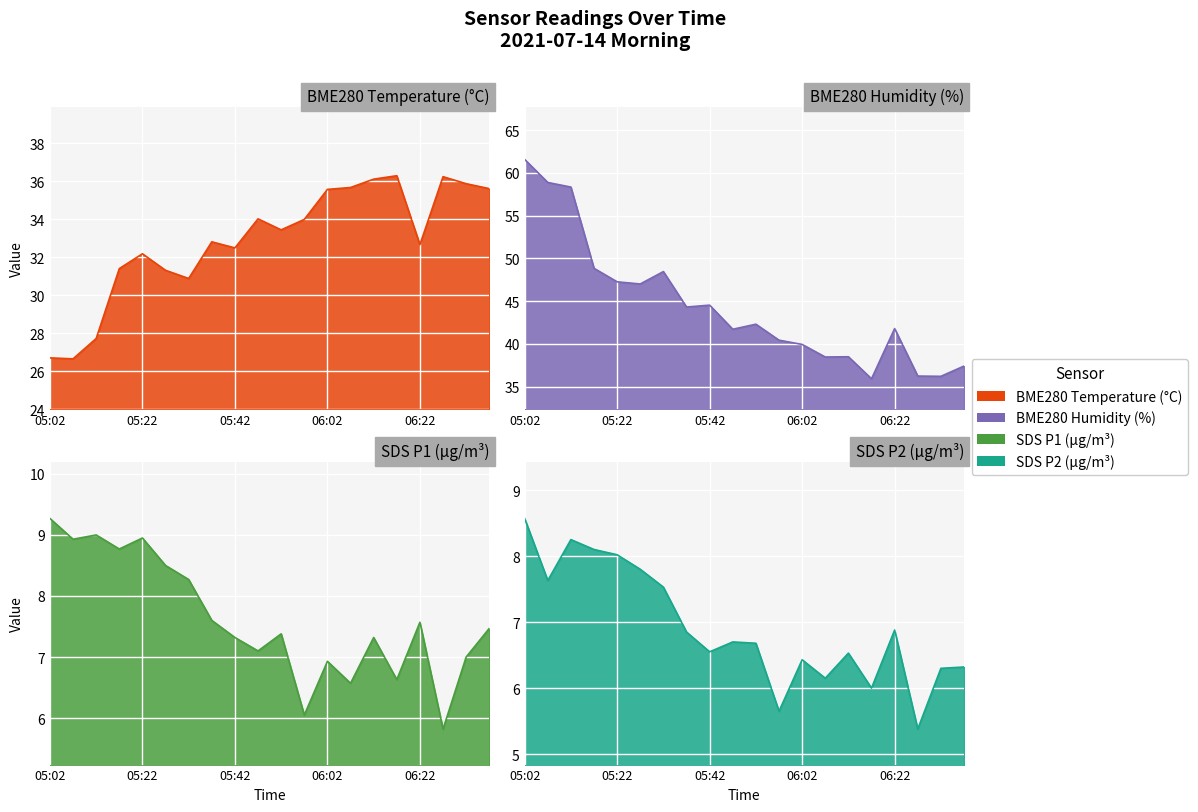

At how many categories does at least one series exceed 37?

17